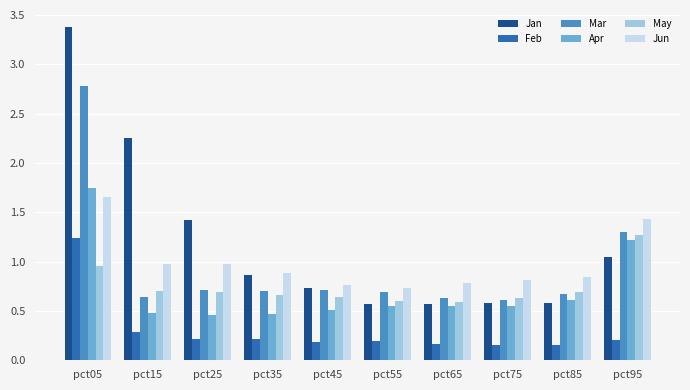

How many groups of bars are there?

10